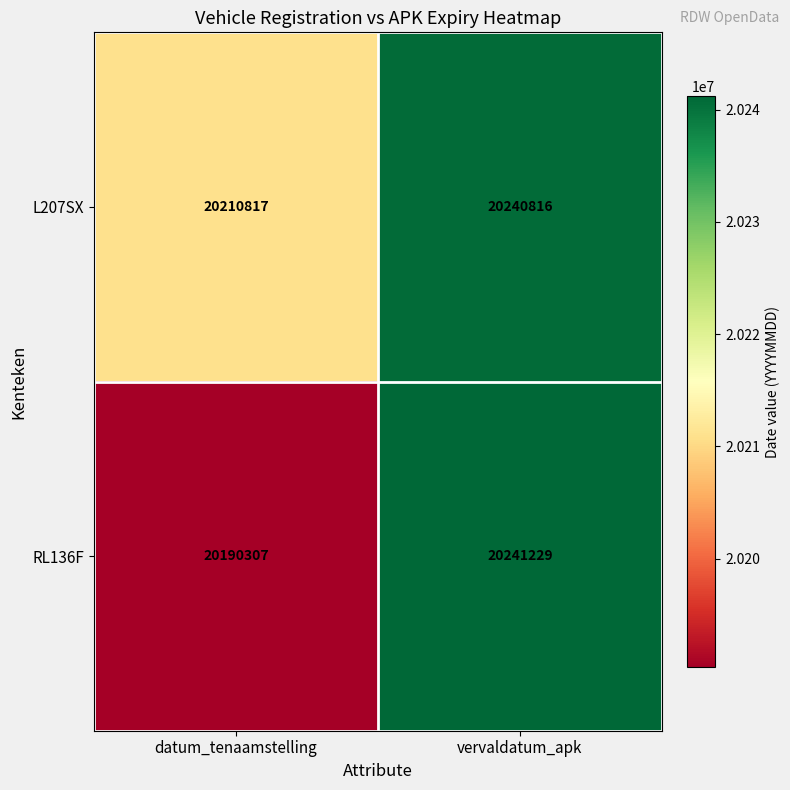

Which series has the widest spread of values?

RL136F